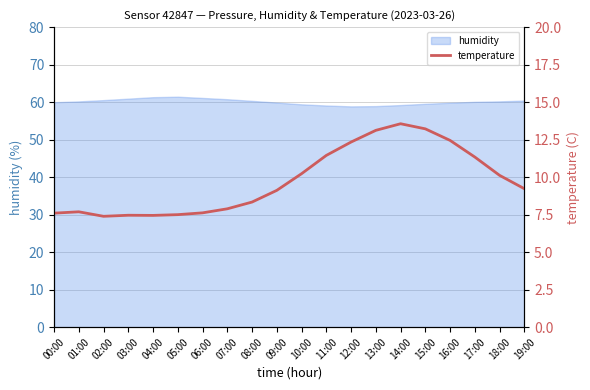

What is the sum of all values?

195.1